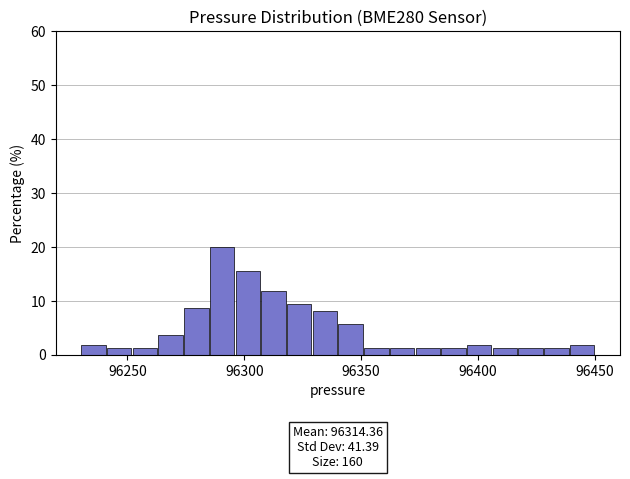

Around what value on the x-axis is the tallest bar? Give the approximate position of its centre, as read against the axis.

96290